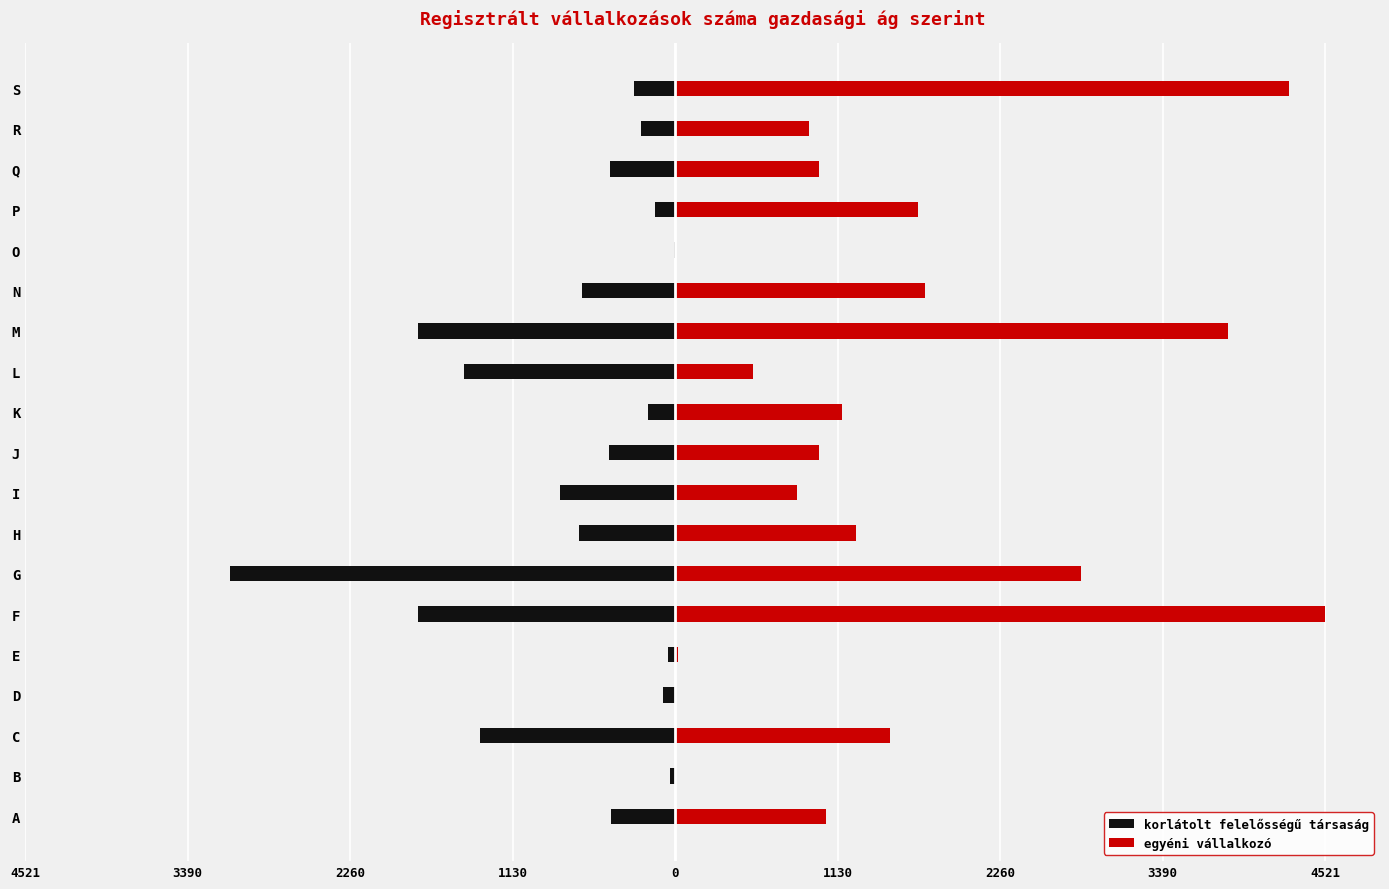

At how many categories does at least one series exceed 693?

14